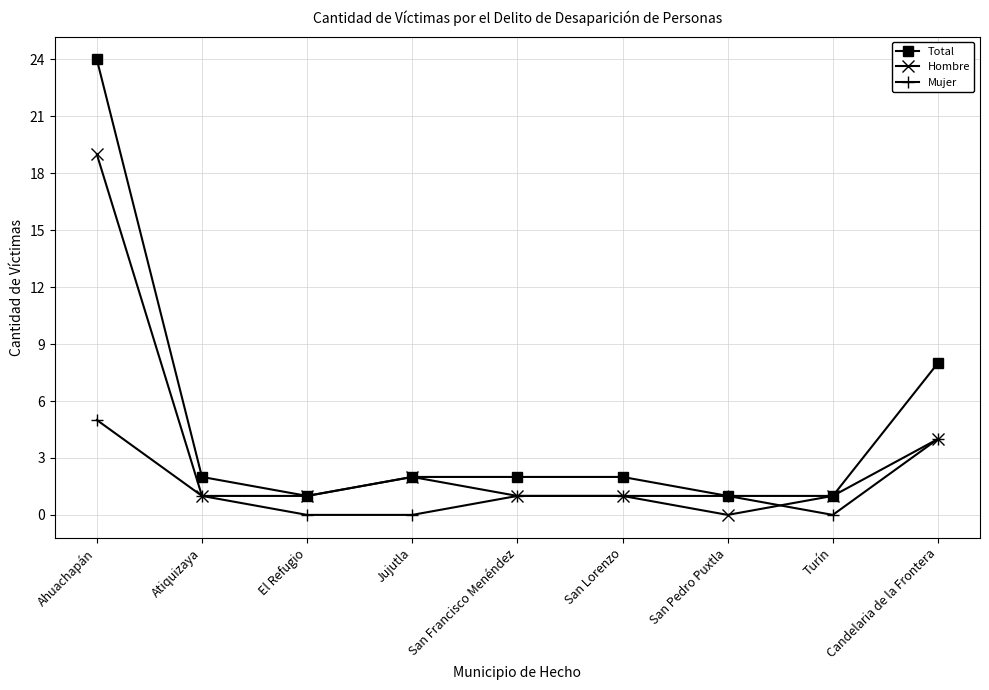

At which category is the sum across all series the highest?

Ahuachapán